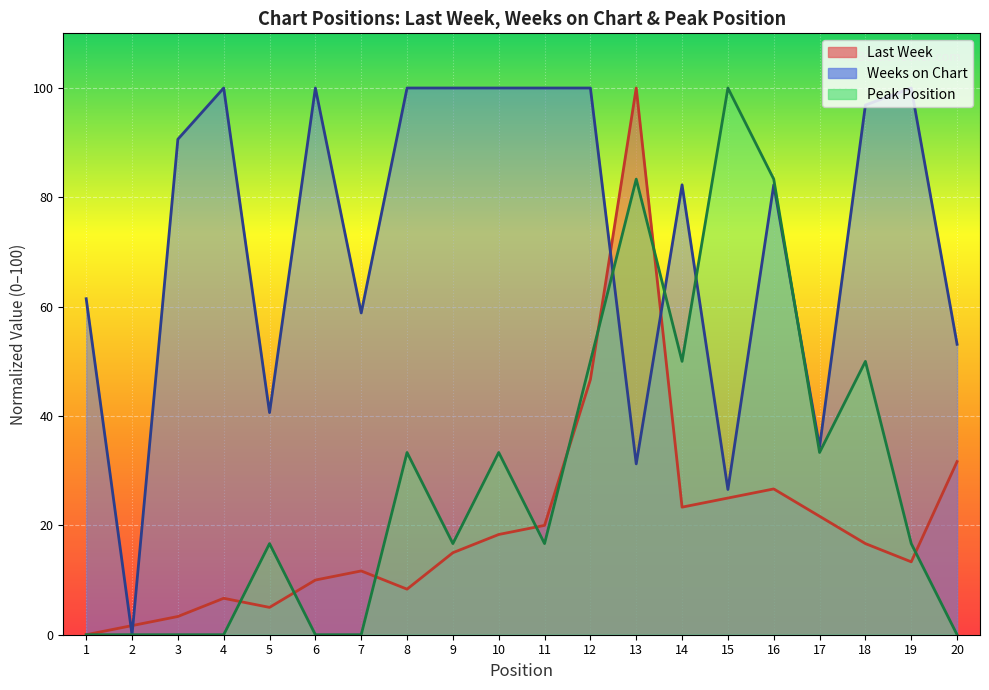

What is the value of the Weeks on Chart point at the 9th from the left?

100.0